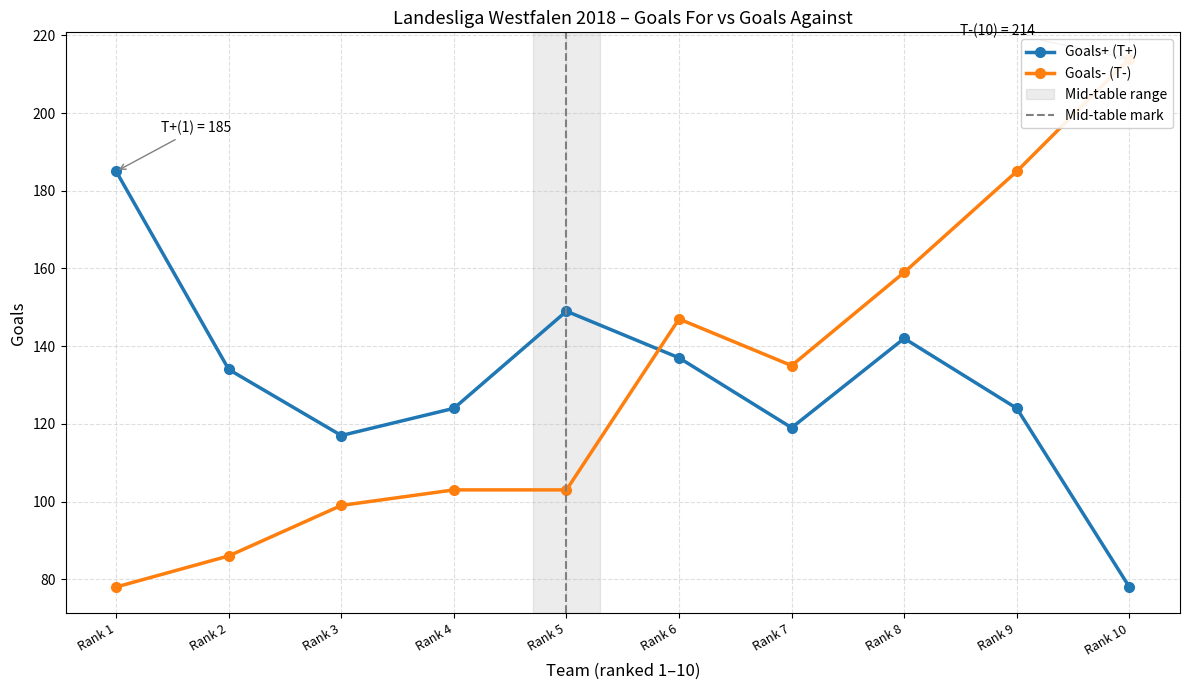

Is it true that Goals+ (T+) equals 207 at Rank 4?

False